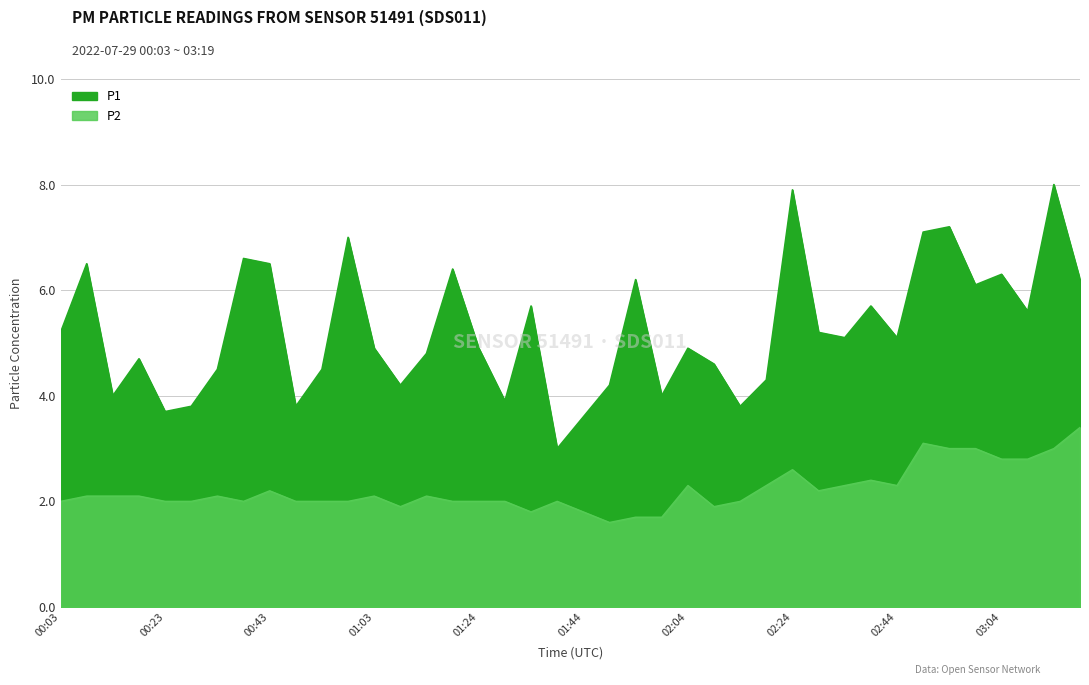

Which series has the widest spread of values?

P1